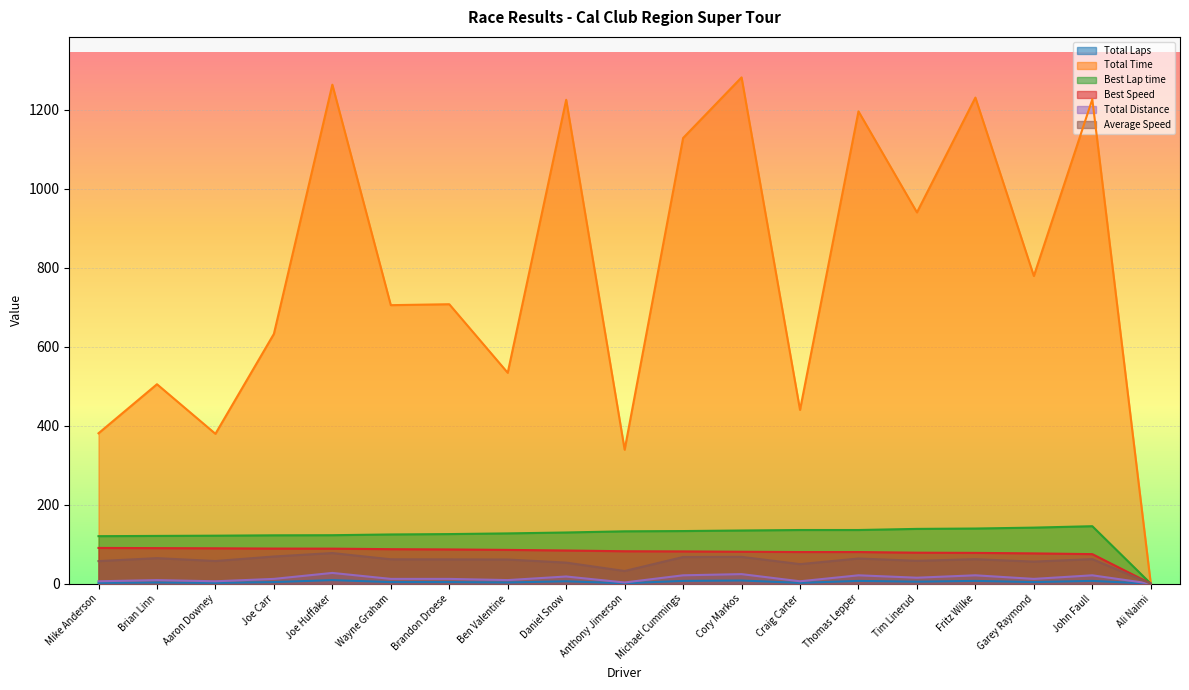

How many interior local valleys does the Total Laps series have?

6